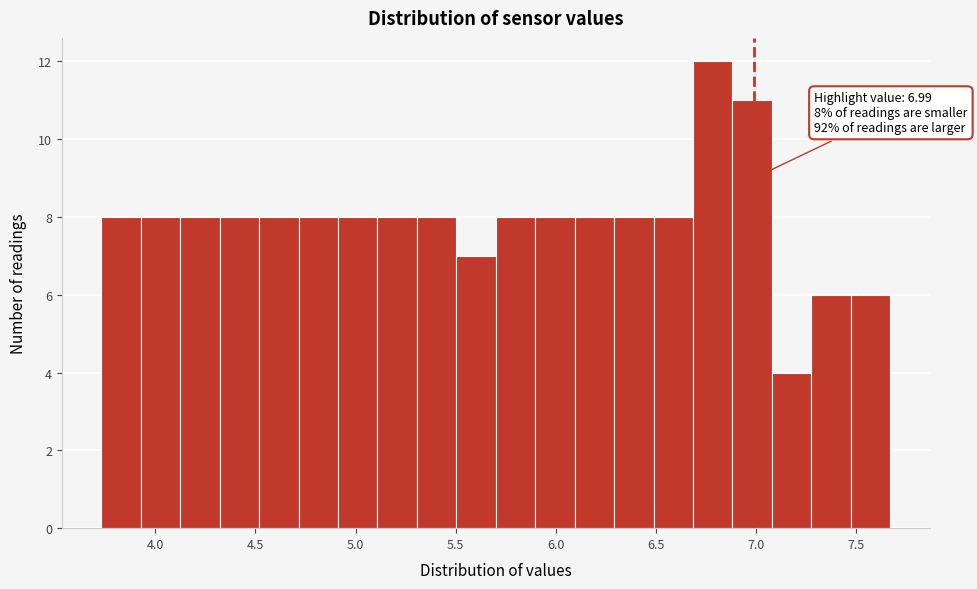

Read against the x-axis, roughly where is the centre of the tallest bar?

6.80